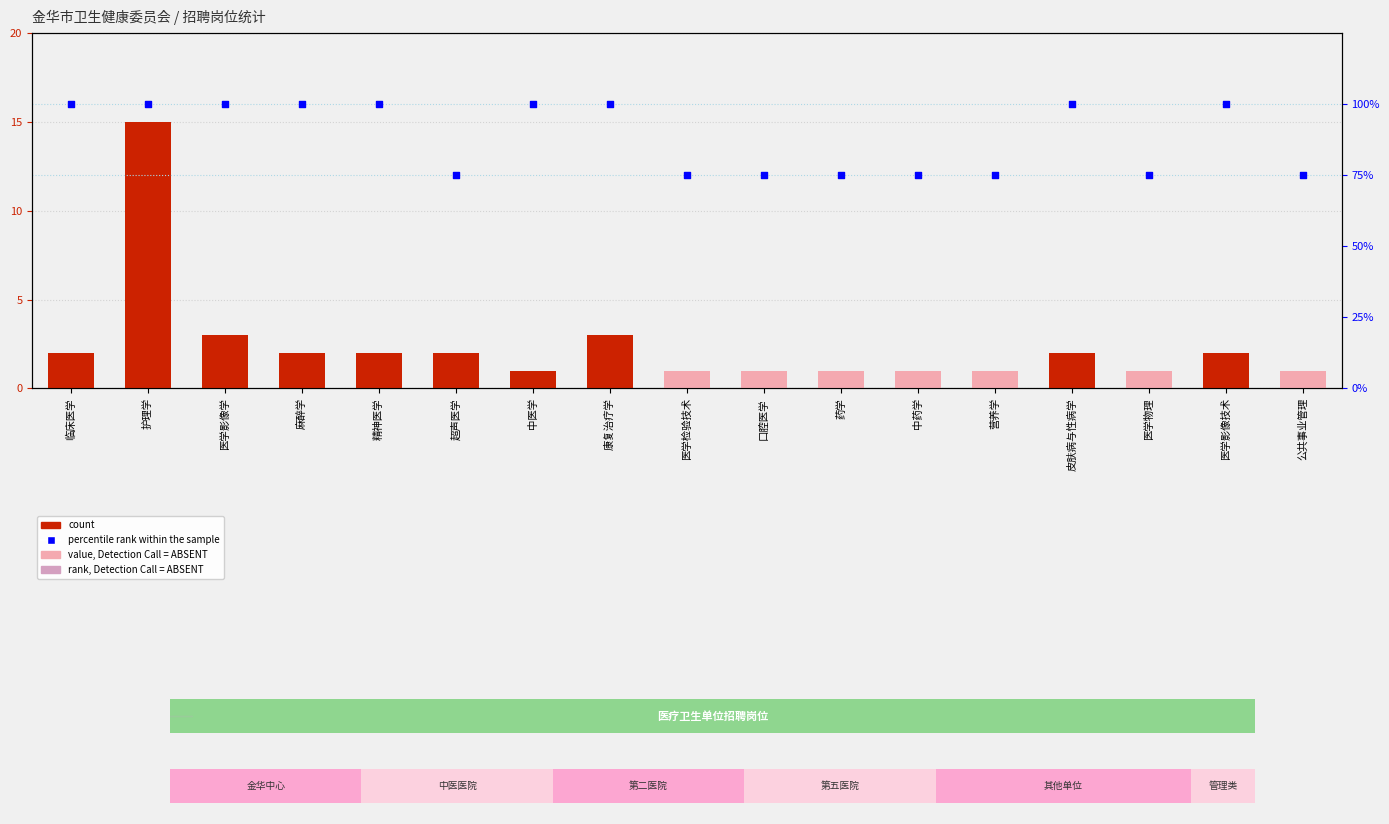

Which series reaches the minimum Y coordinate?

count